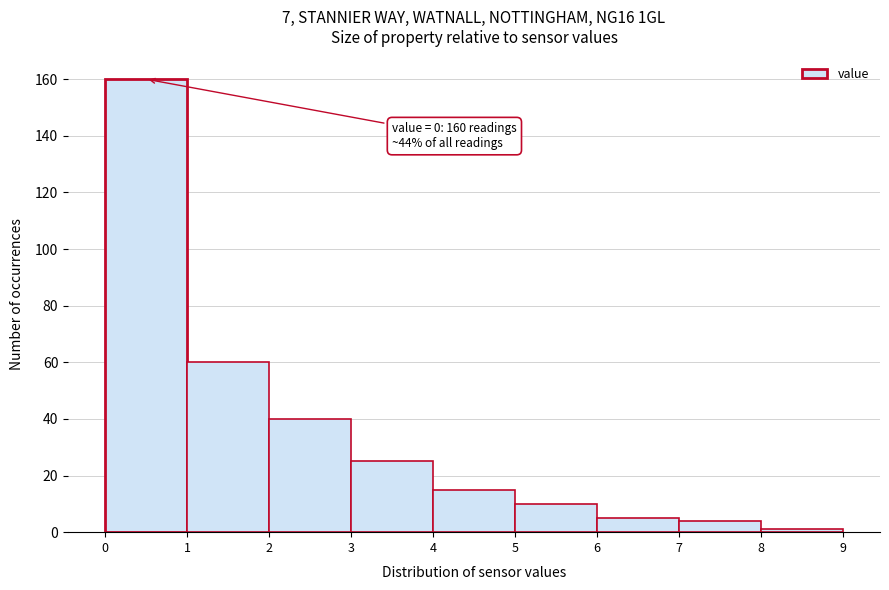

Which range on the x-axis has the tallest bar?

0 to 1